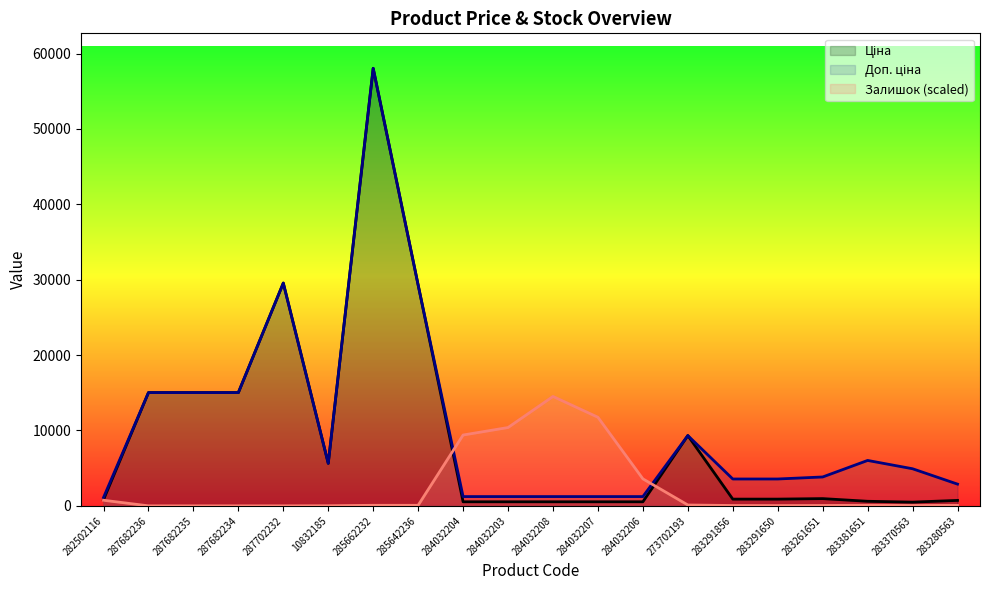

At which label does Залишок first exceed 70?

282502116